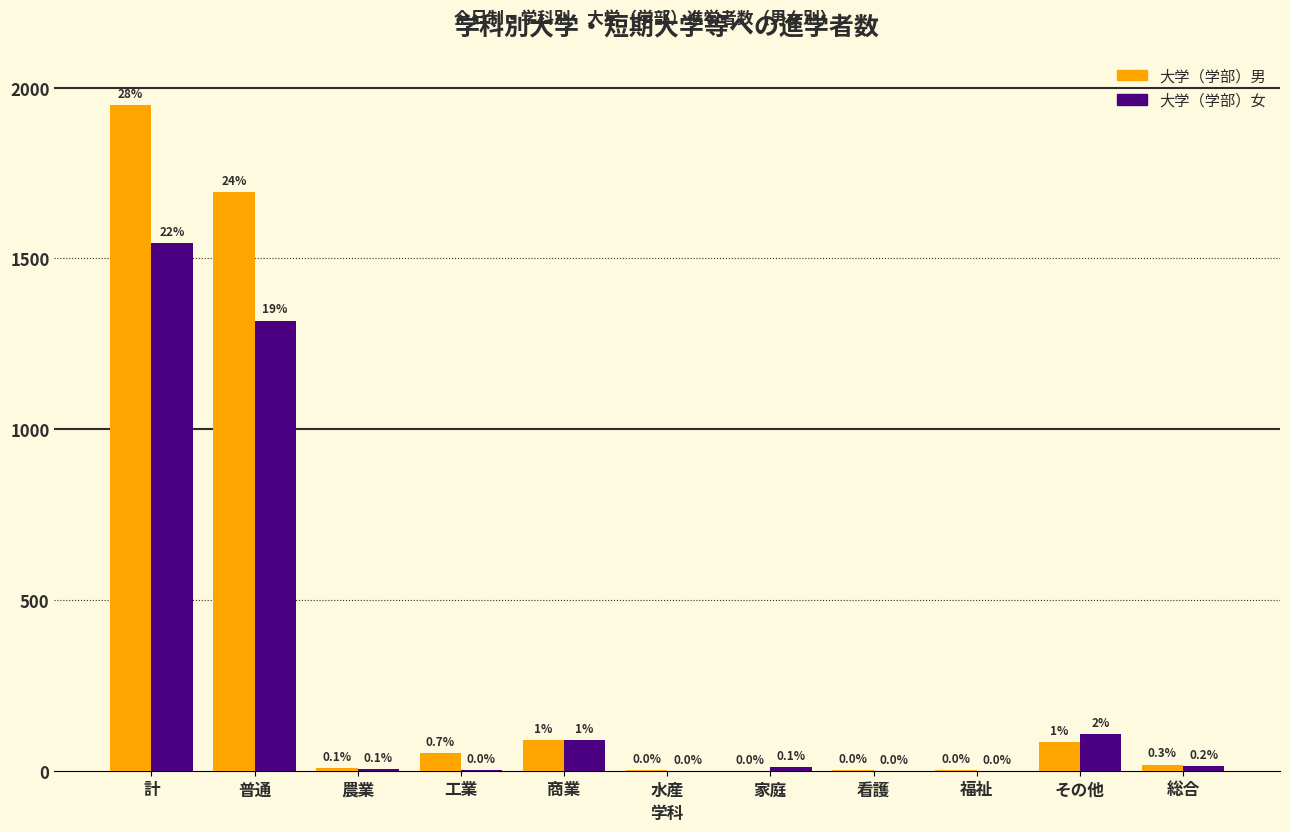

Reading left to right, what are all the values shown in this chart?

大学（学部）男: 計=1949	普通=1694	農業=9	工業=52	商業=89	水産=2	家庭=0	看護=1	福祉=1	その他=83	総合=18
大学（学部）女: 計=1545	普通=1318	農業=5	工業=1	商業=90	水産=0	家庭=10	看護=0	福祉=0	その他=107	総合=14